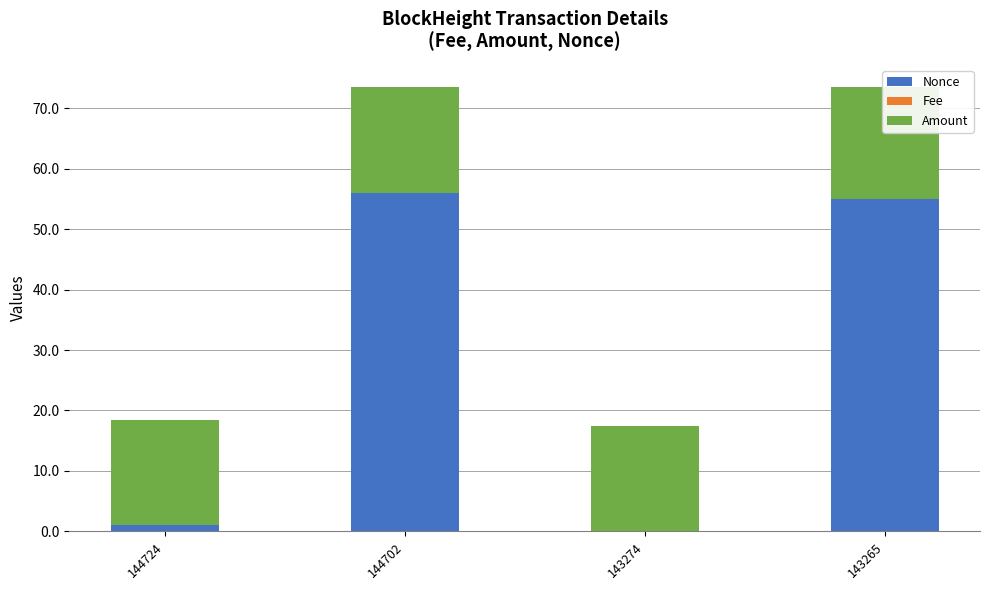

At how many categories does at least one series exceed 25?

2